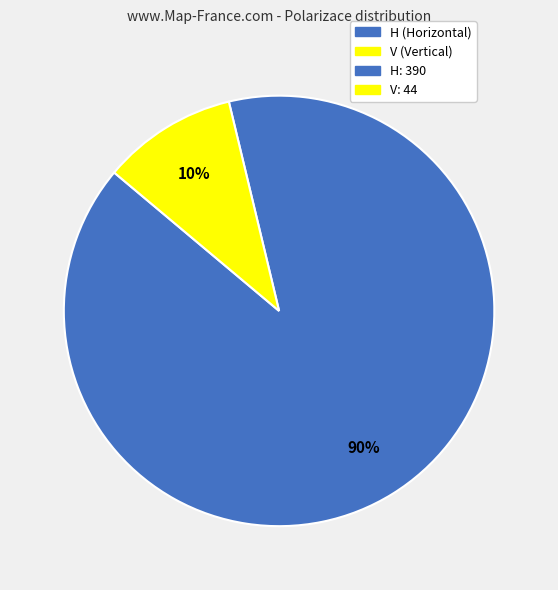

Does any single category account for the majority?

Yes